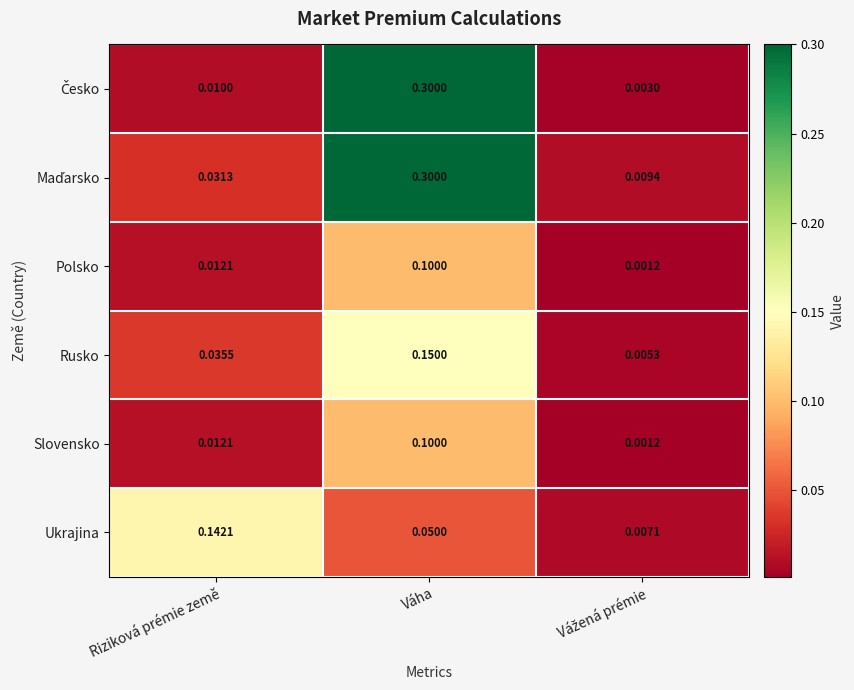

Which category has the highest value across all series?

Váha